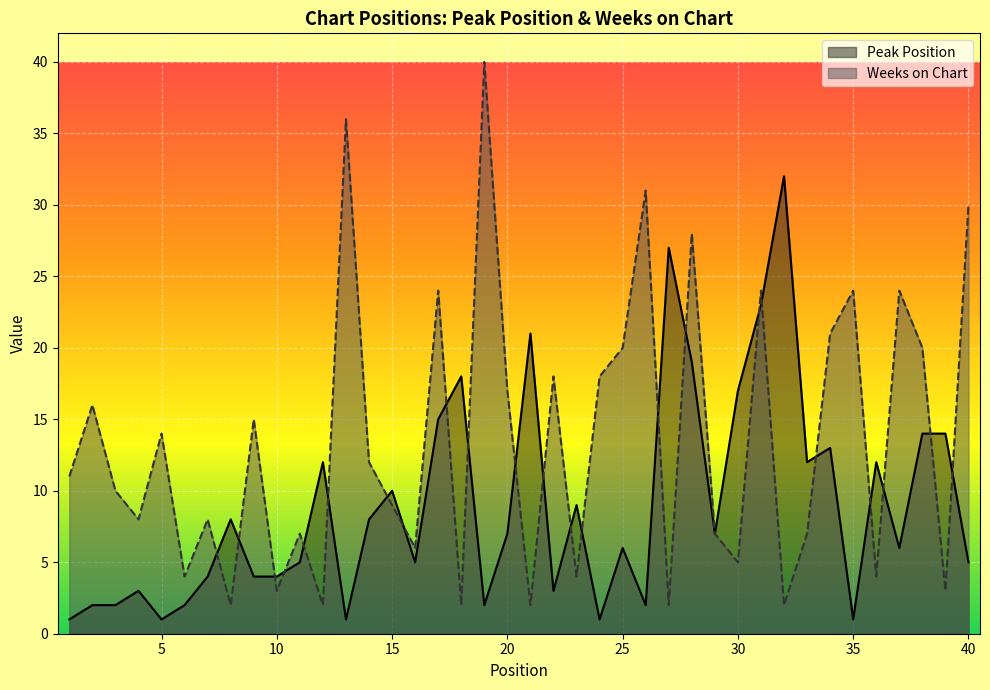

Reading left to right, list all the values displayed in this chart.

Peak Position: 1	2	2	3	1	2	4	8	4	4	5	12	1	8	10	5	15	18	2	7	21	3	9	1	6	2	27	19	7	17	23	32	12	13	1	12	6	14	14	5
Weeks on Chart: 11	16	10	8	14	4	8	2	15	3	7	2	36	12	9	6	24	2	40	17	2	18	4	18	20	31	2	28	7	5	24	2	7	21	24	4	24	20	3	30